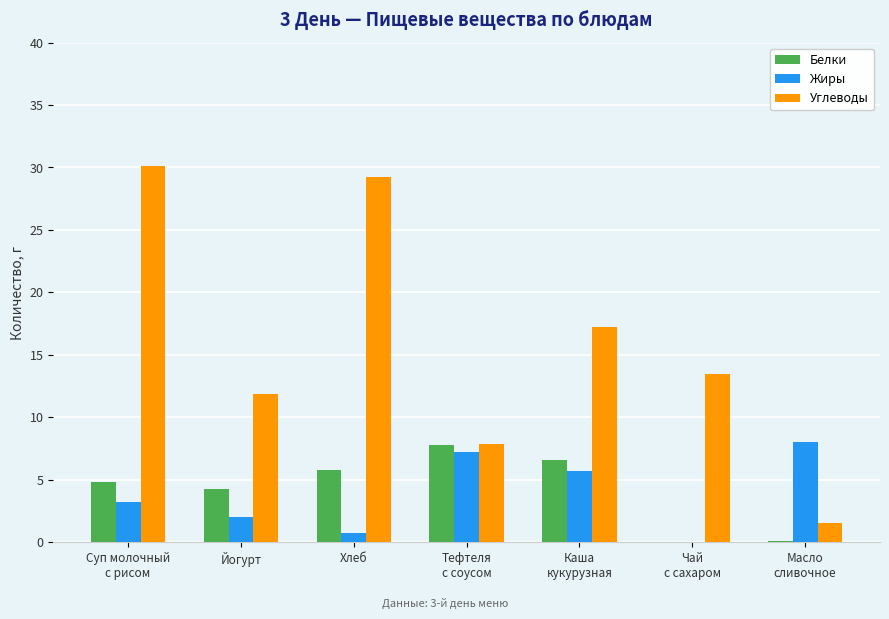

What value does the Белки series have at Хлеб?

5.8